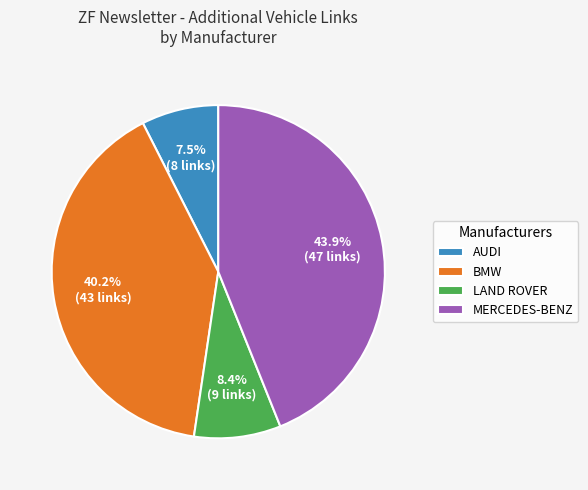

To the nearest percent, what is the average slice percentage?

25%